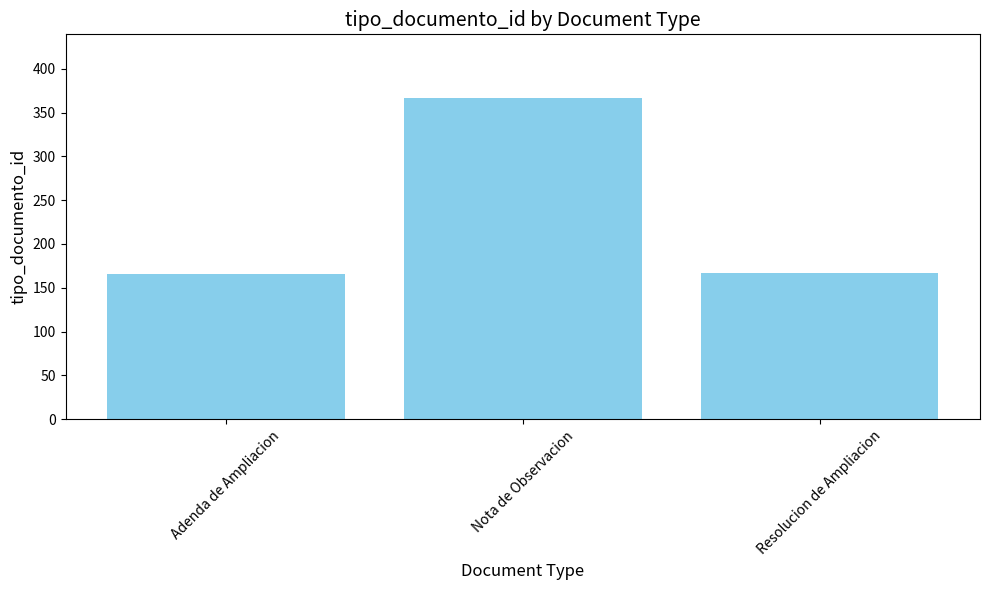

What is the label of the 3rd bar from the right?

Adenda de Ampliacion